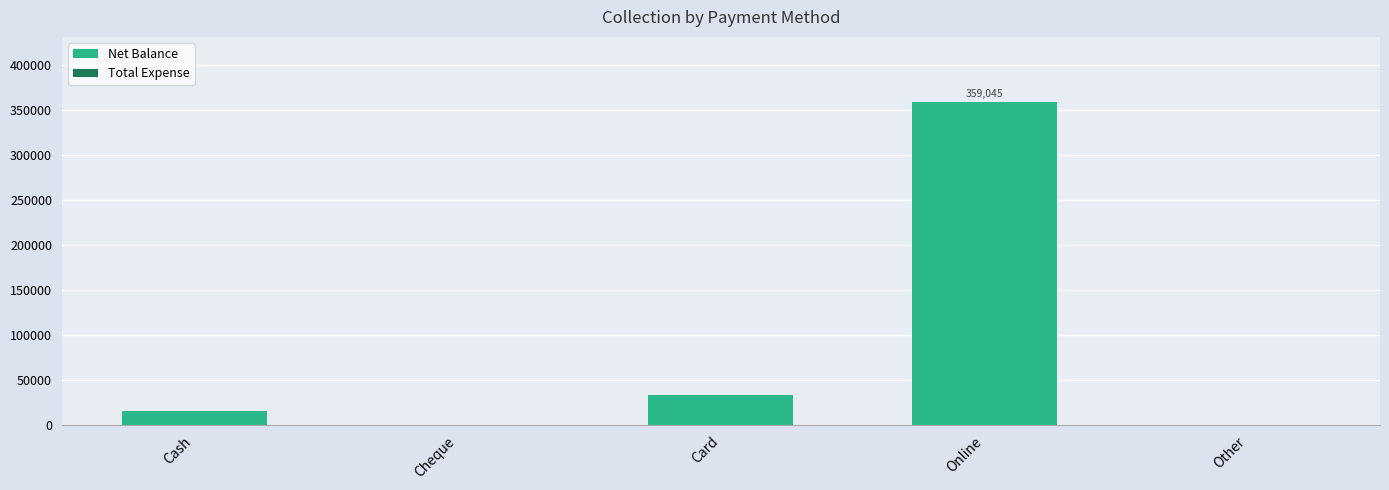

What is the sum of the values at Cash and Online?

375065